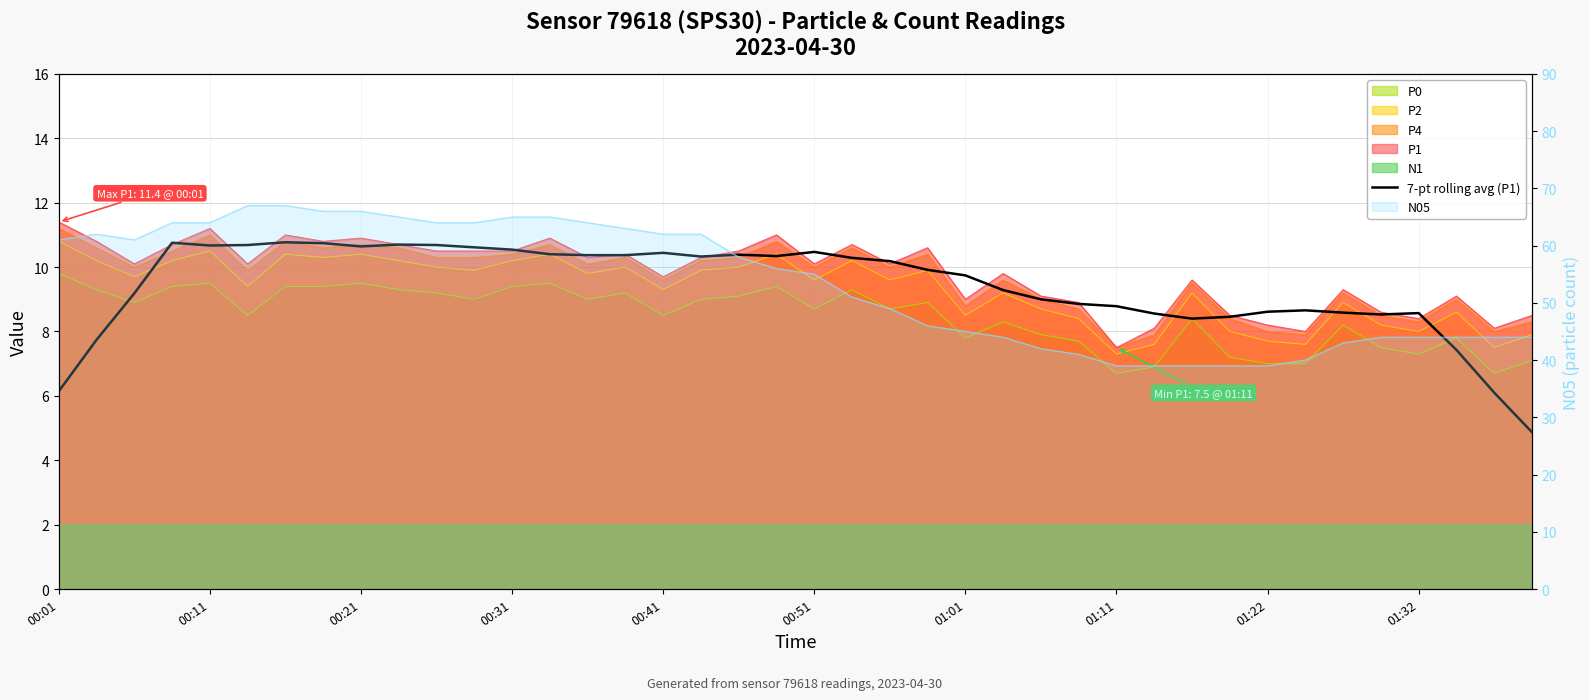

What is the change in value from 00:31 to 19?

-0.4